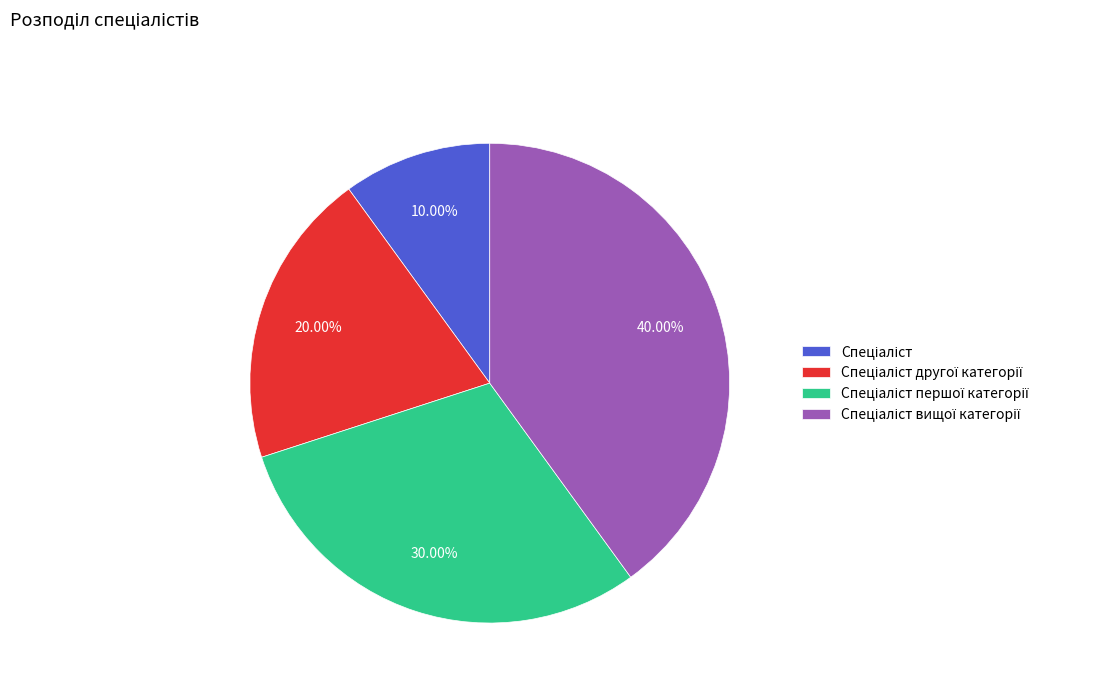

Does any single category account for the majority?

No